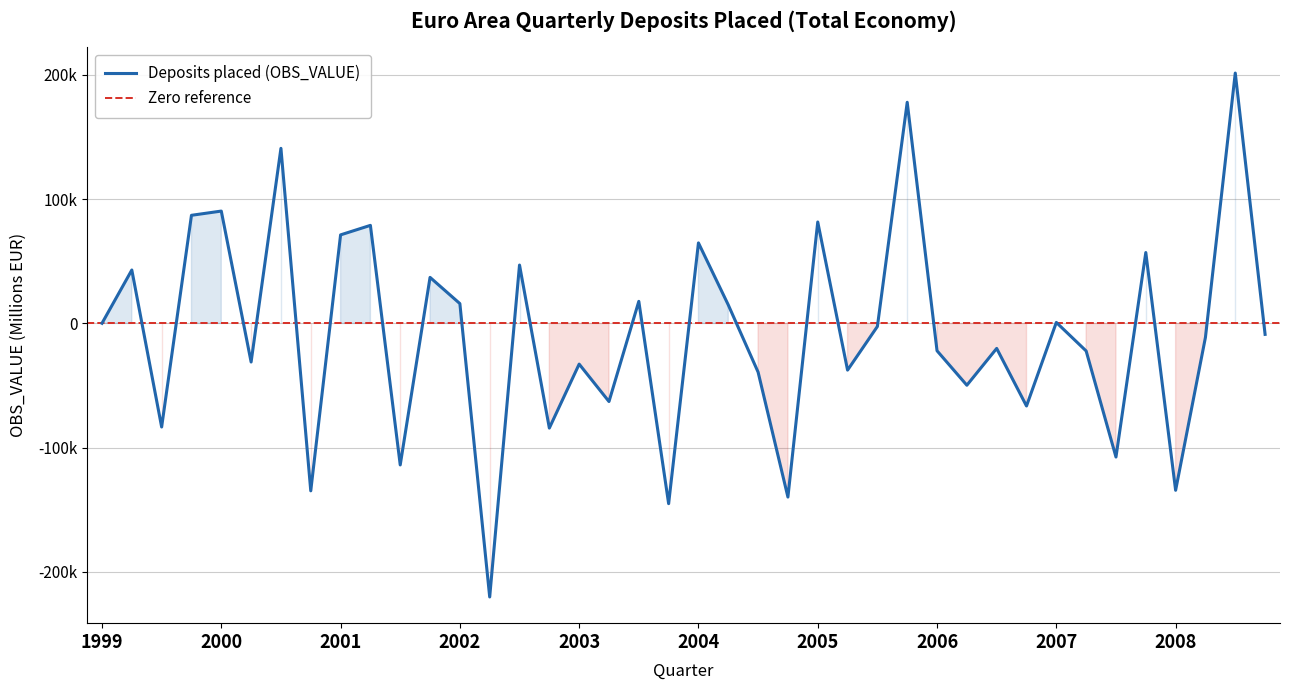

Reading right to left, list all the values displayed in this chart.

-8853.1	201383.9	-11250.0	-134300.8	56995.5	-107530.1	-22198.8	770.1	-66470.4	-20144.7	-49767.7	-22036.4	177874.7	-2477.9	-37617.9	81573.6	-139738.6	-39216.6	14855.0	64738.5	-145046.1	17717.0	-62884.4	-32772.4	-84239.4	46925.4	-220116.1	15918.2	37001.3	-113897.9	78849.2	71199.3	-134733.6	140821.6	-31088.5	90349.3	86949.2	-83379.0	42938.4	79.7